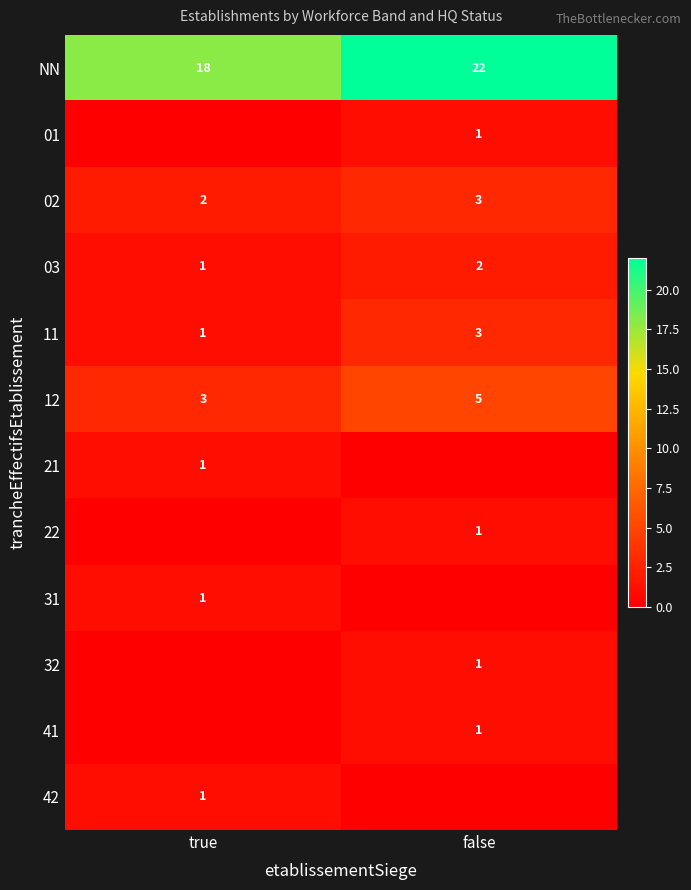

What is the approximate value of NN at false?

22